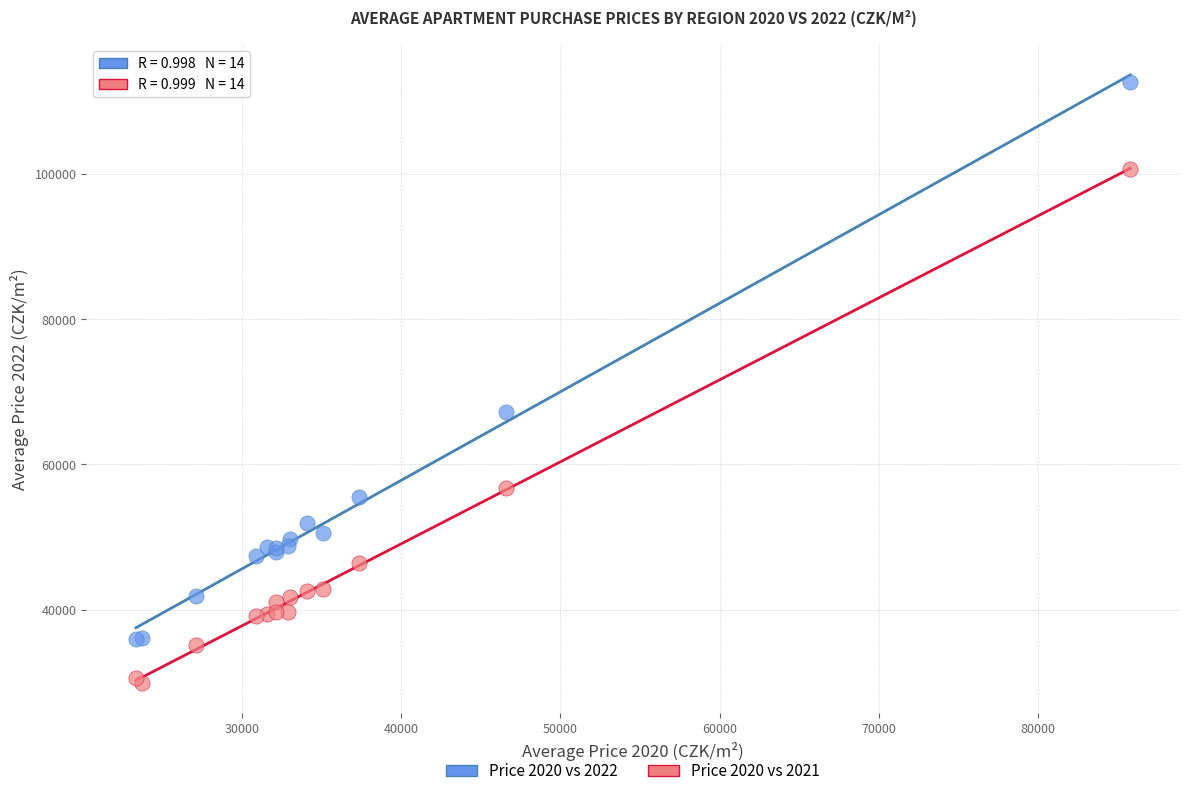

Which series reaches the minimum Y coordinate?

Price 2020 vs 2021